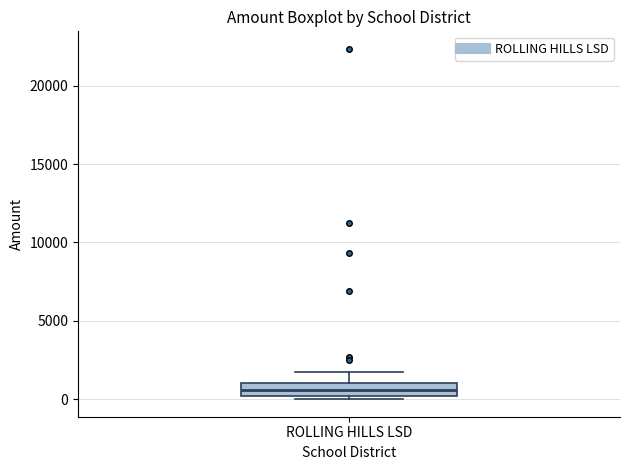

Where does the median line of the box for ROLLING HILLS LSD sit on the y-axis? The values are not printed on the chart, so give them approximately, as read against the axis.

500